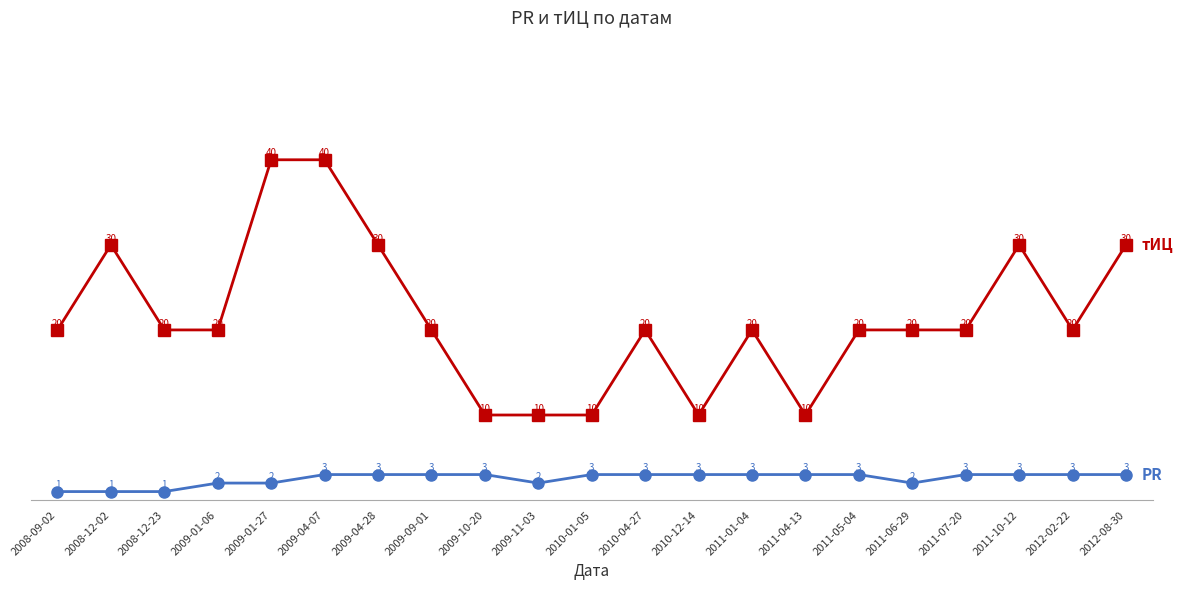

What is the label of the 18th point from the right?

2009-01-06